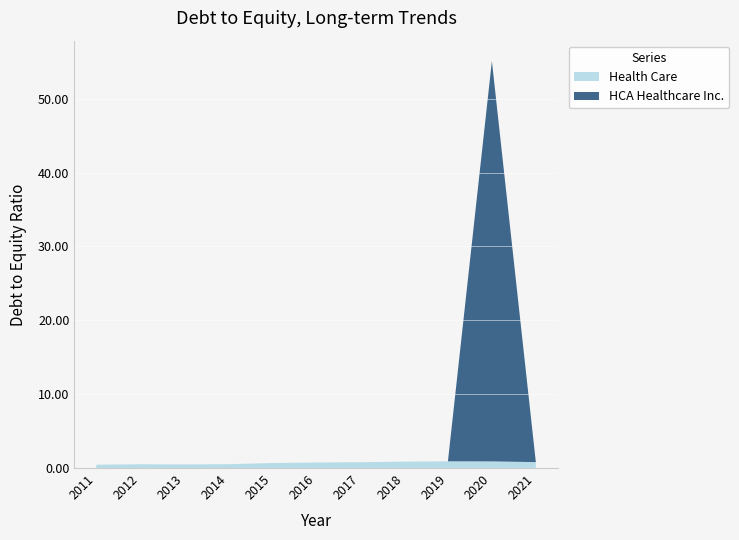

Reading left to right, list all the values displayed in this chart.

Health Care: 2011=0.5	2012=0.5	2013=0.5	2014=0.5	2015=0.7	2016=0.8	2017=0.8	2018=0.9	2019=0.9	2020=0.9	2021=0.8
HCA Healthcare Inc.: 2011=0.0	2012=0.0	2013=0.0	2014=0.0	2015=0.0	2016=0.0	2017=0.0	2018=0.0	2019=0.0	2020=54.2	2021=0.0